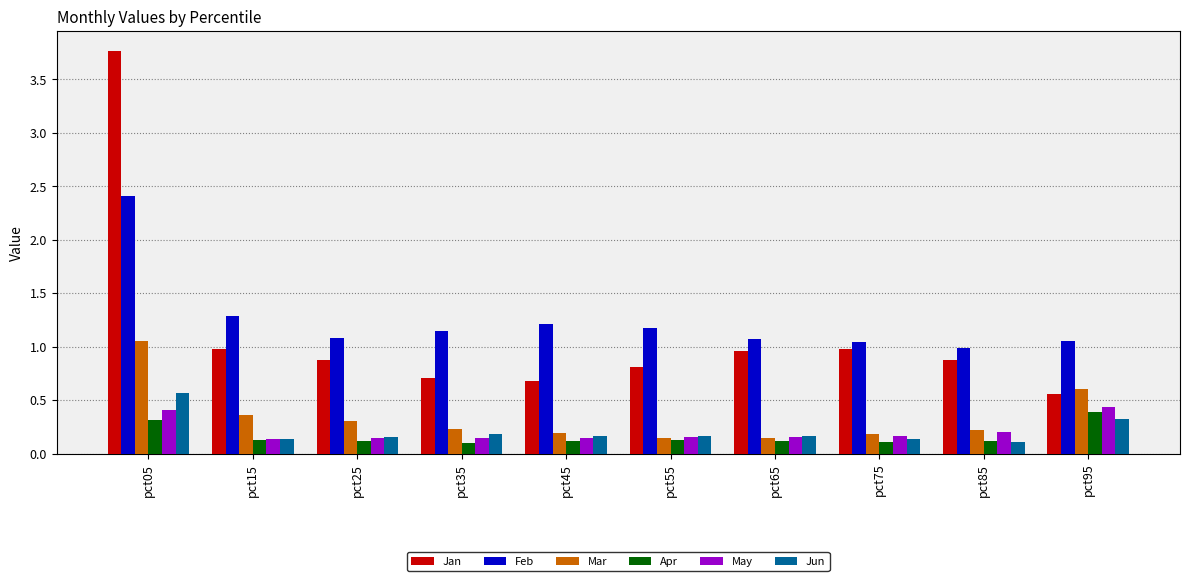

How many bars are there in each group?

6